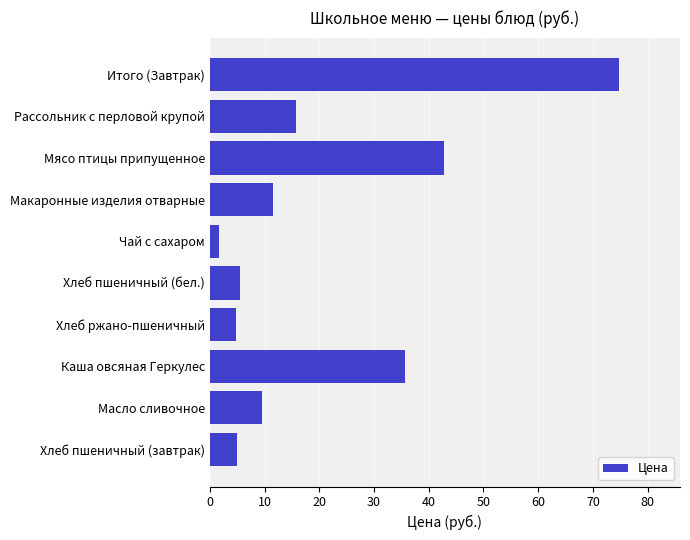

Is it true that the value at Итого (Завтрак) is 122.7?

False